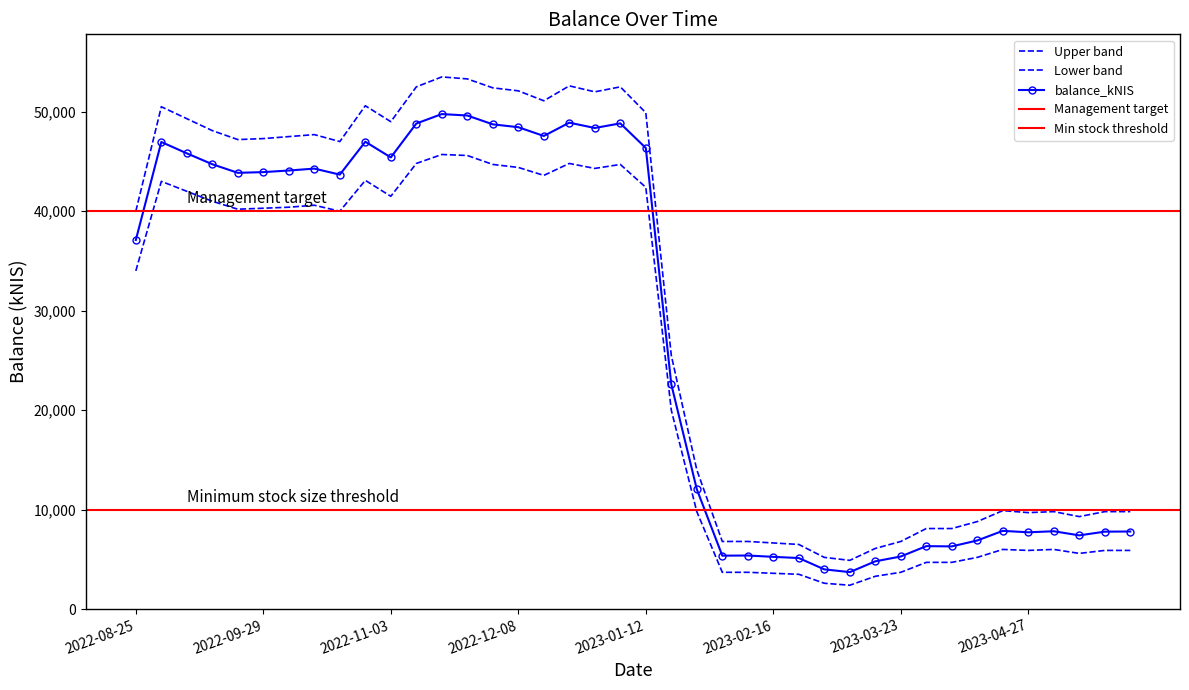

List the labels in order of value, largest first.

2022-11-17, 2022-11-24, 2022-12-22, 2023-01-05, 2022-11-10, 2022-12-01, 2022-12-08, 2022-12-29, 2022-12-15, 2022-10-27, 2022-09-01, 2023-01-12, 2022-09-08, 2022-11-03, 2022-09-15, 2022-10-13, 2022-10-06, 2022-09-29, 2022-09-22, 2022-10-20, 2022-08-25, 2023-01-19, 2023-01-26, 2023-04-20, 2023-05-04, 2023-05-24, 2023-05-18, 2023-04-27, 2023-05-11, 2023-04-13, 2023-03-30, 2023-04-04, 2023-02-09, 2023-02-02, 2023-03-23, 2023-02-16, 2023-02-23, 2023-03-16, 2023-03-02, 2023-03-09